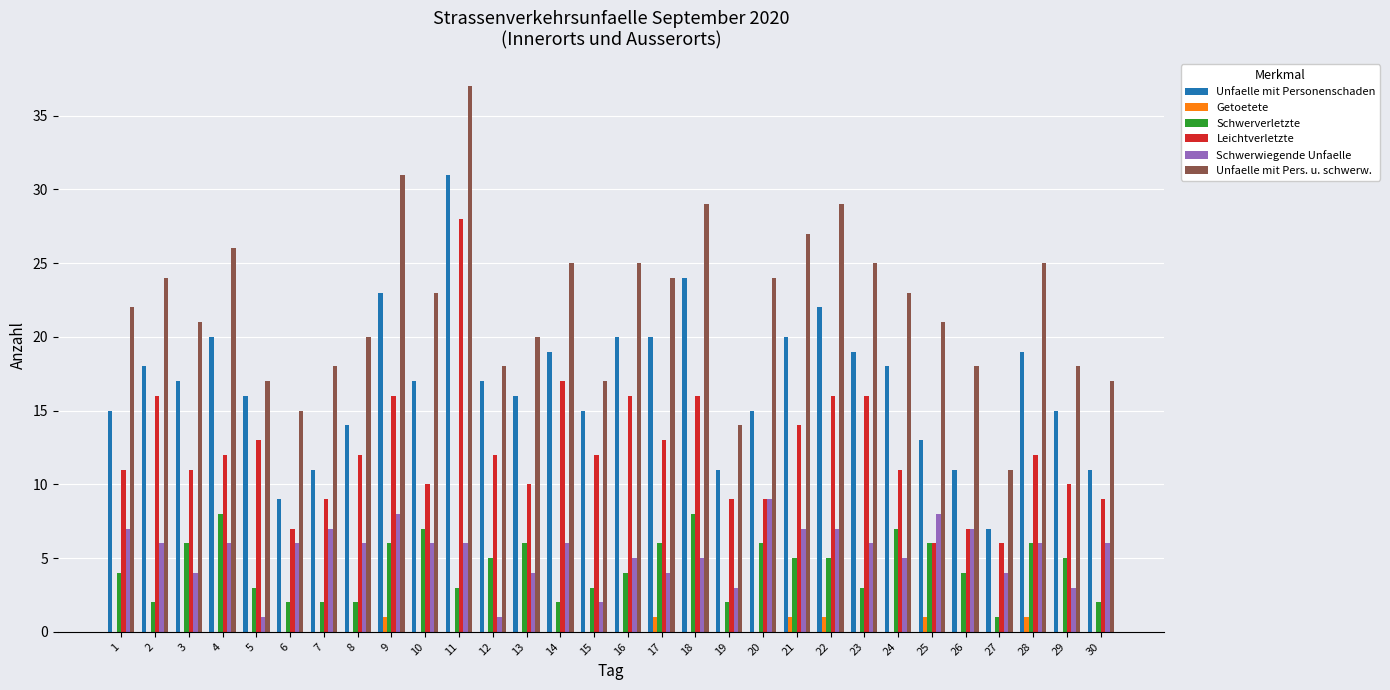

What is the greatest value displayed?

37